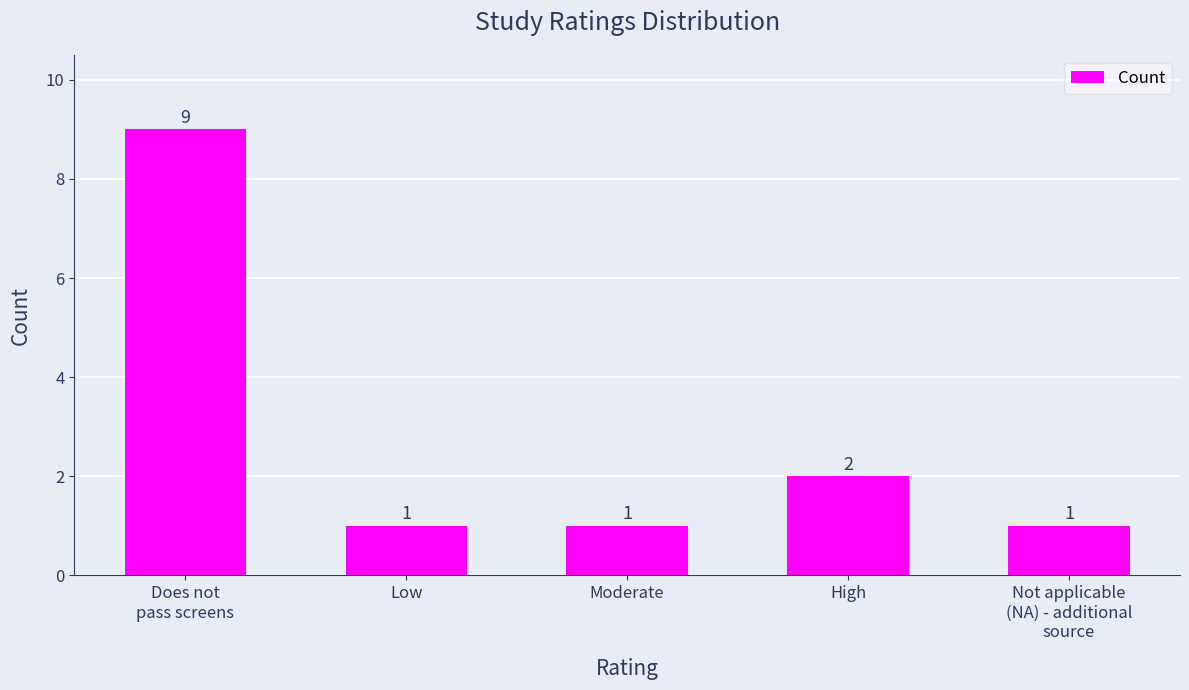

What is the greatest value displayed?

9